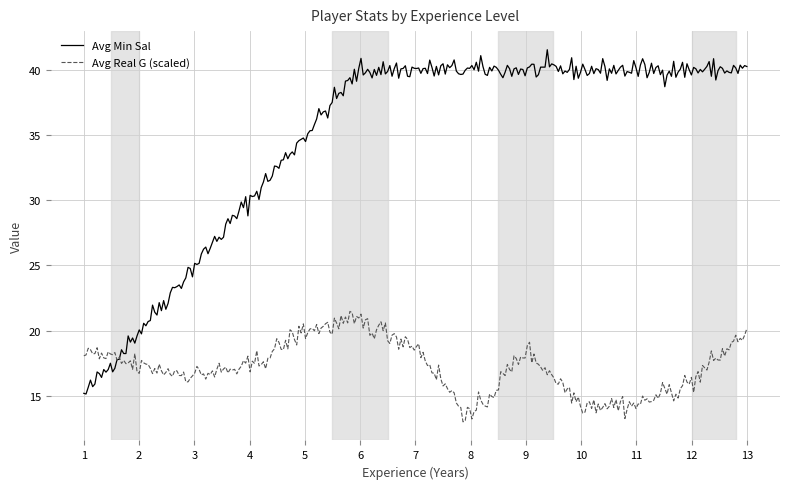

Rank the series by their maximum value, from highest to lowest.

Avg Min Sal, Avg Real G (scaled)